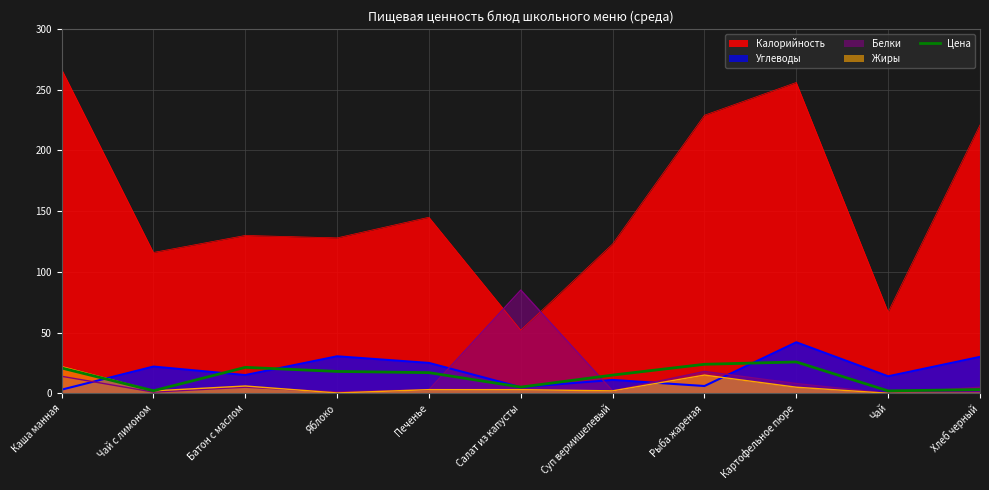

At which category does the chart reach its minimum across all series?

Чай